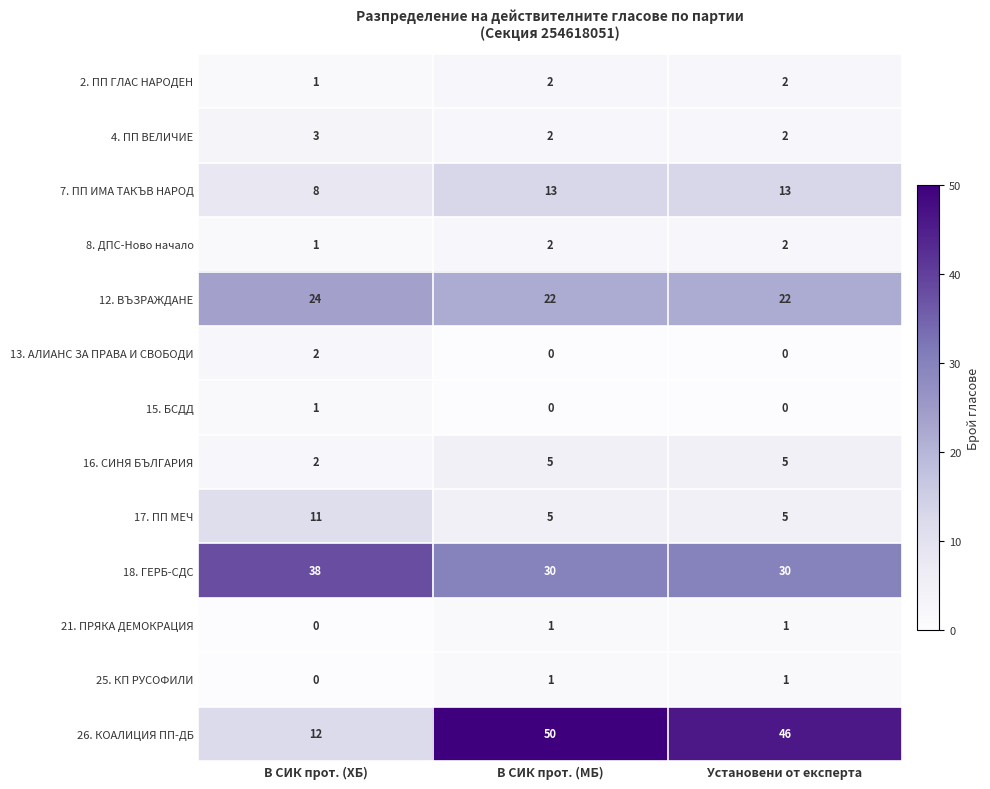

How many categories are shown in the chart?

3